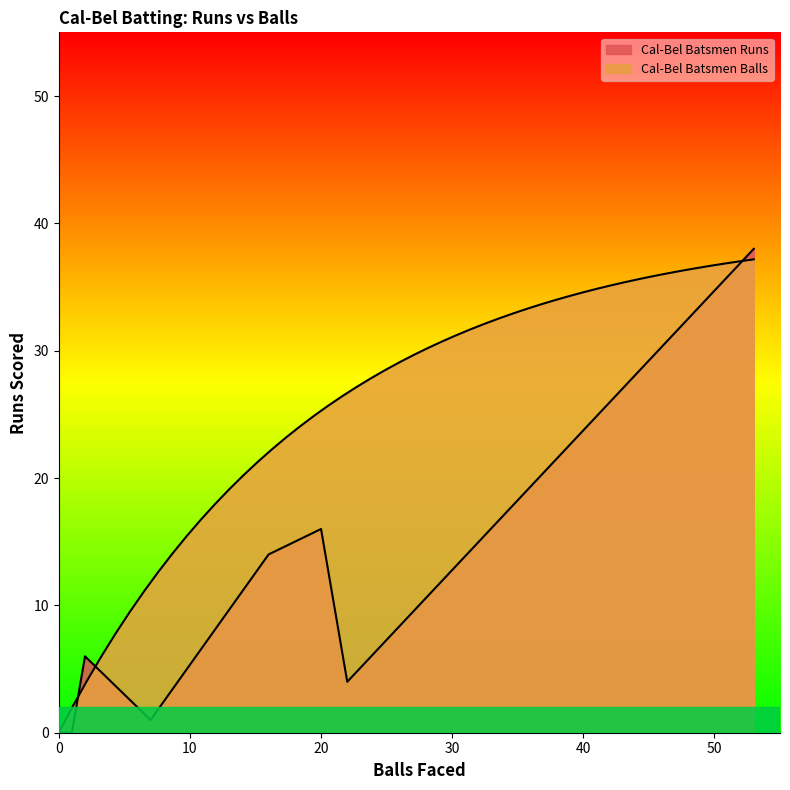

What is the difference between the maximum and minimum values in the Cal-Bel Batsmen Balls series?

53